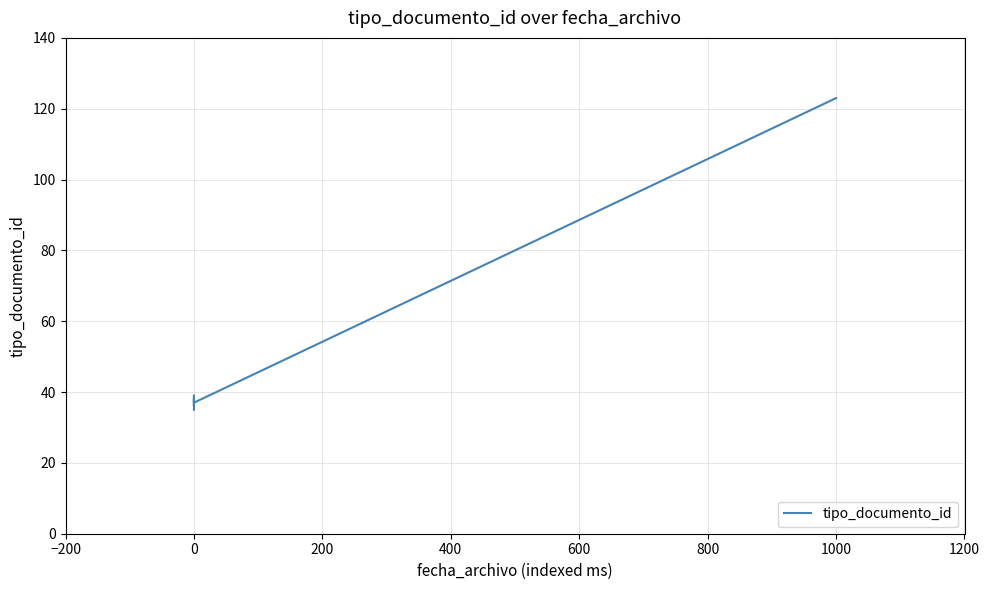

True or false: the data shows 17 at 0.

False